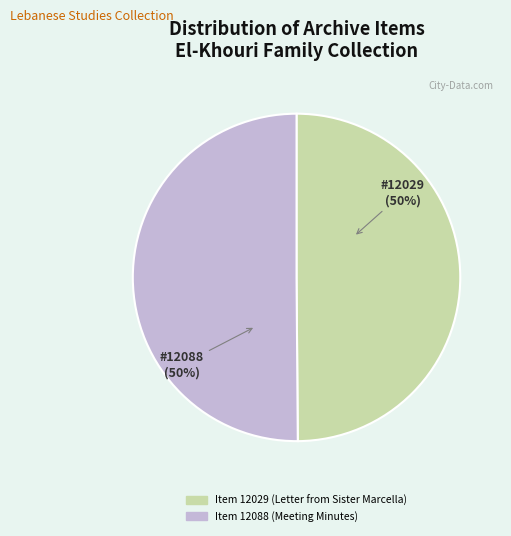

What is the ratio of the value at Item 12088 (Meeting Minutes) to the value at Item 12029 (Letter from Sister Marcella)?

1.0